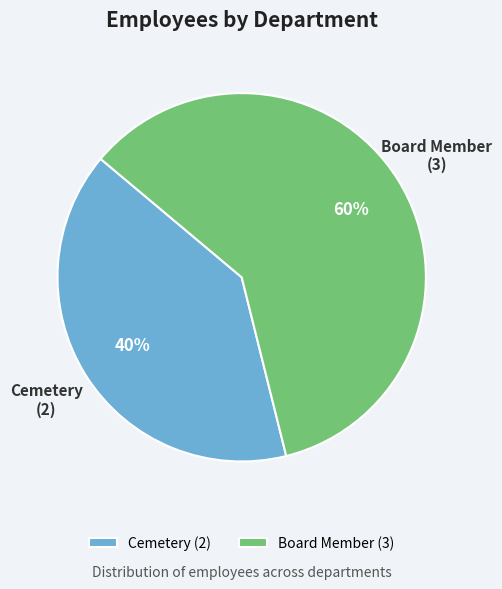

Which category has the biggest portion of the pie?

Board Member